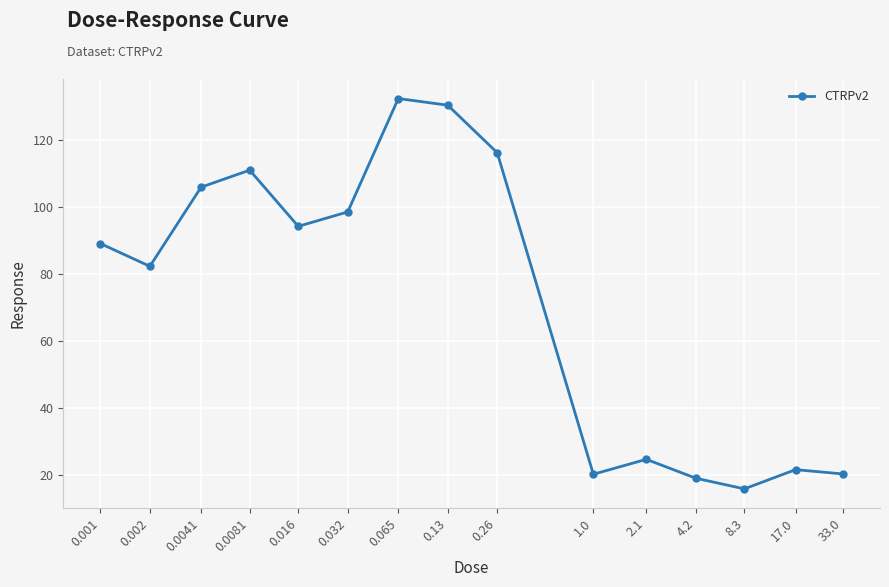

What is the change in value from 0.001 to 0.065?

+43.3